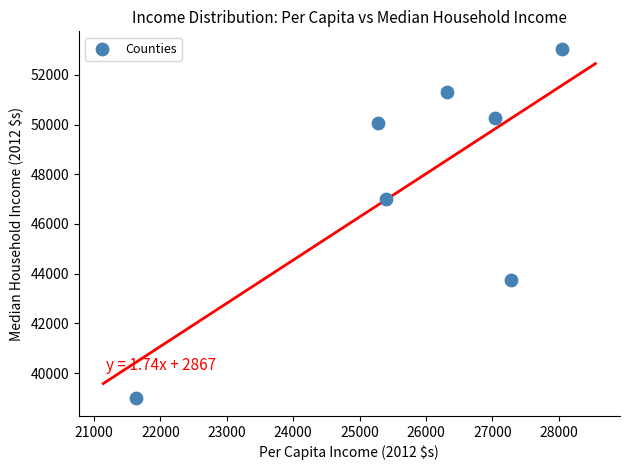

What is the range of X values (max minus min)?

6412